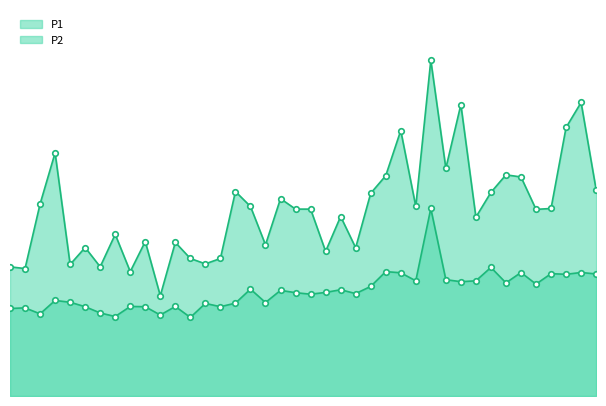

At which label does P2 first exceed 11?

04:11